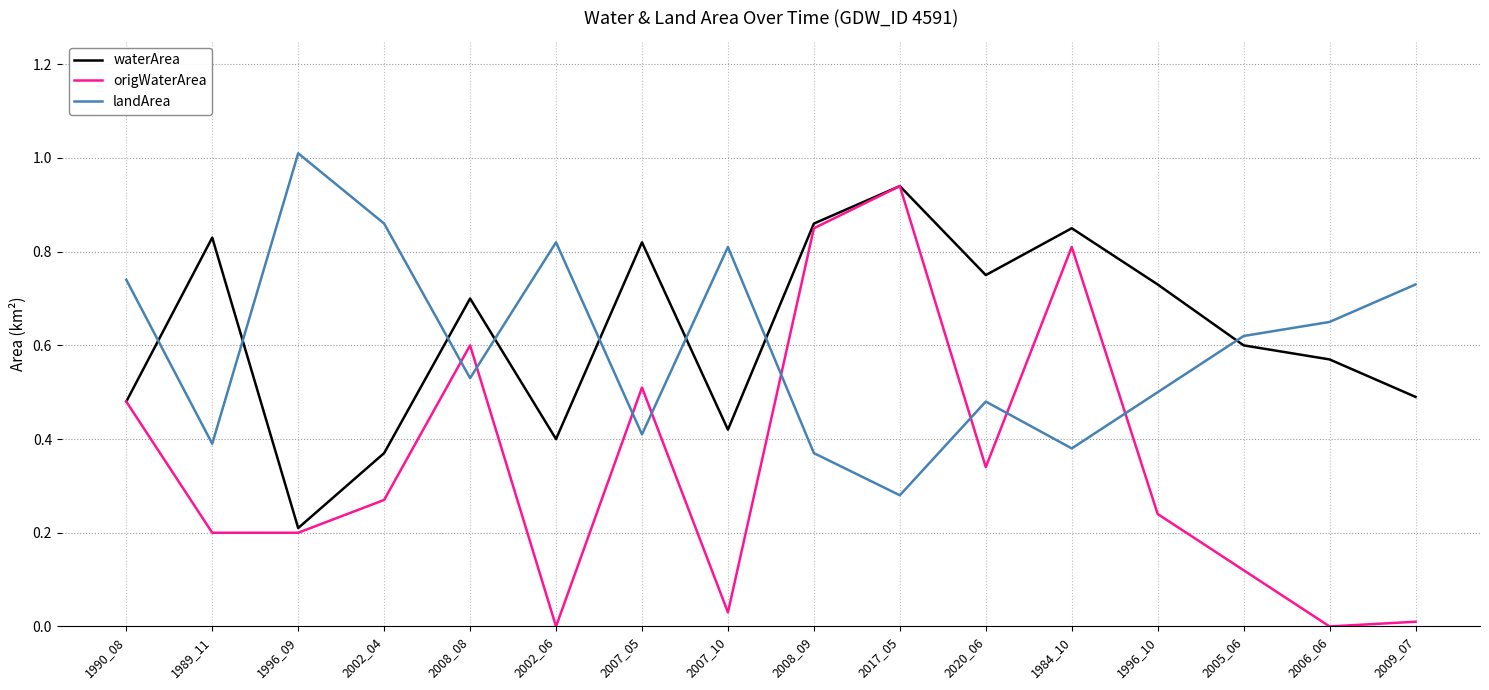

The value of landArea at 1996_10 is 0.5. True or false?

True